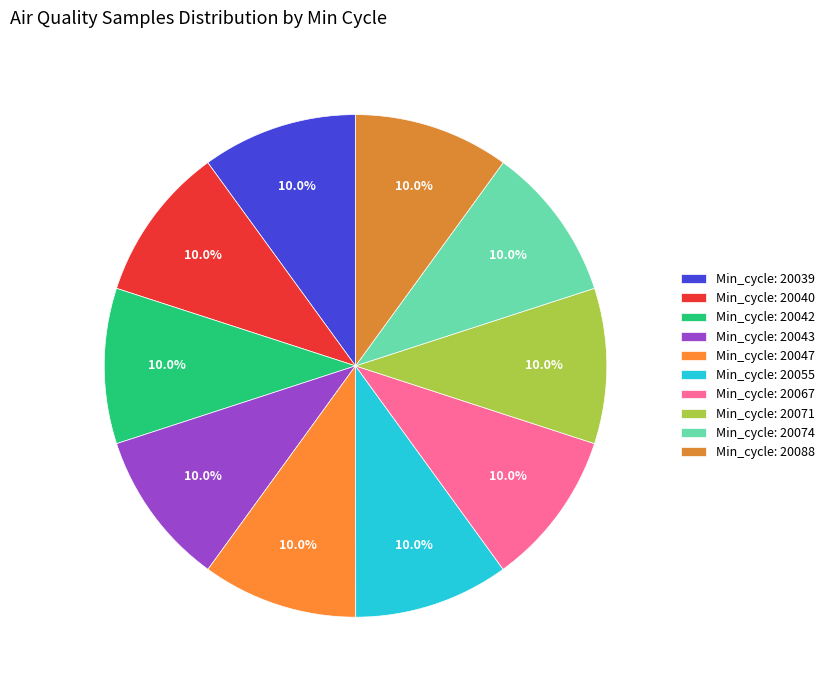

How many slices are in this pie chart?

10